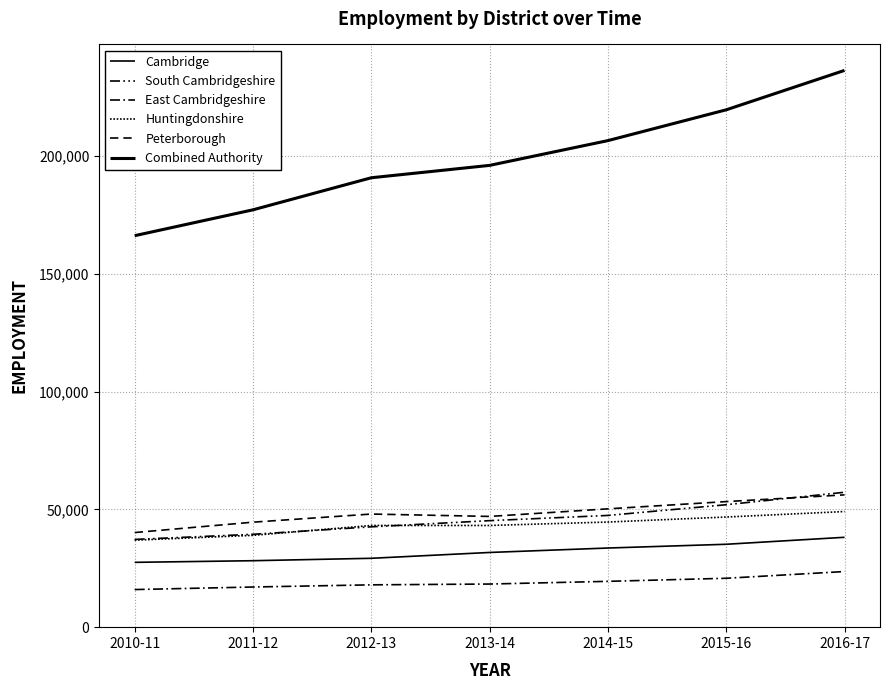

True or false: Cambridge and South Cambridgeshire cross at least once.

False